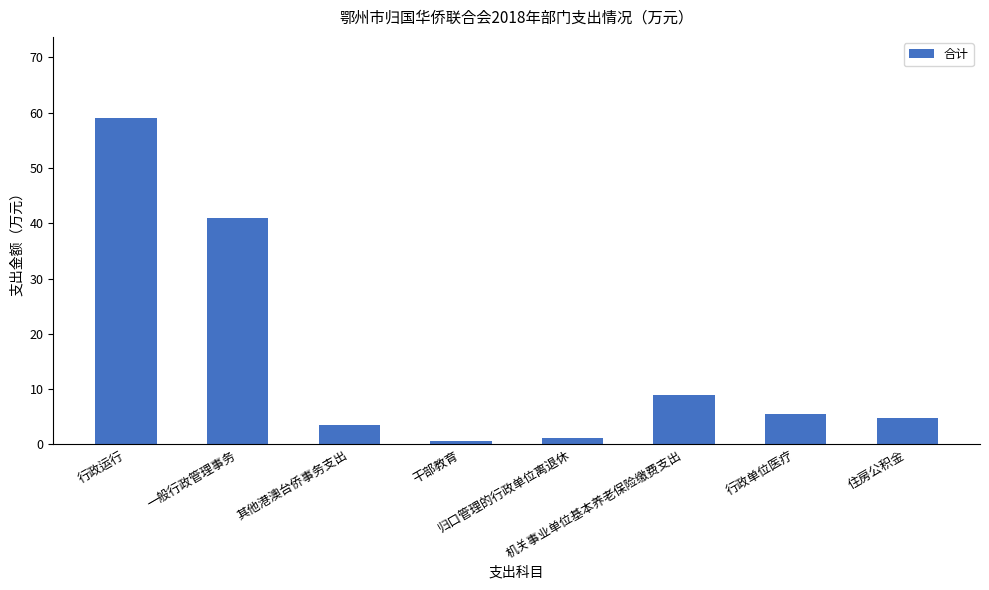

How many series are shown in this chart?

1